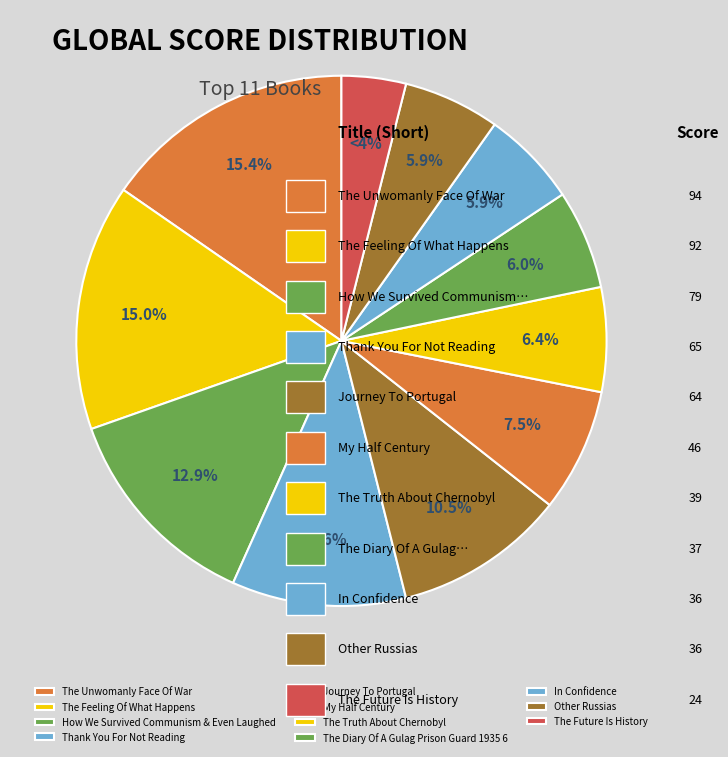

How many slices are in this pie chart?

11